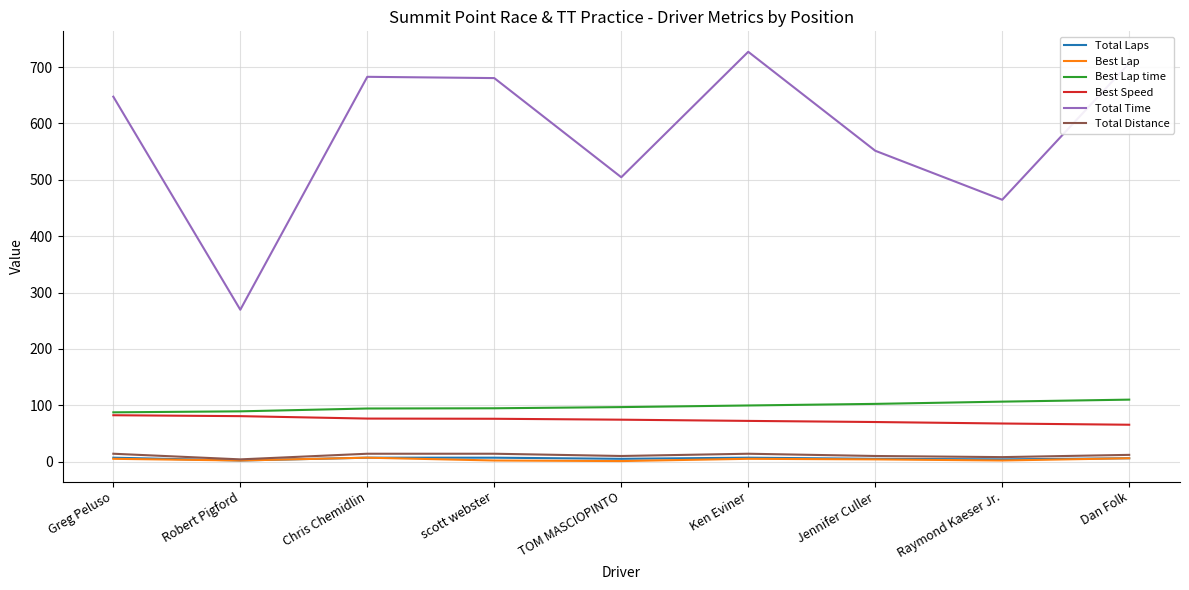

Which series has the largest total across all categories?

Total Time